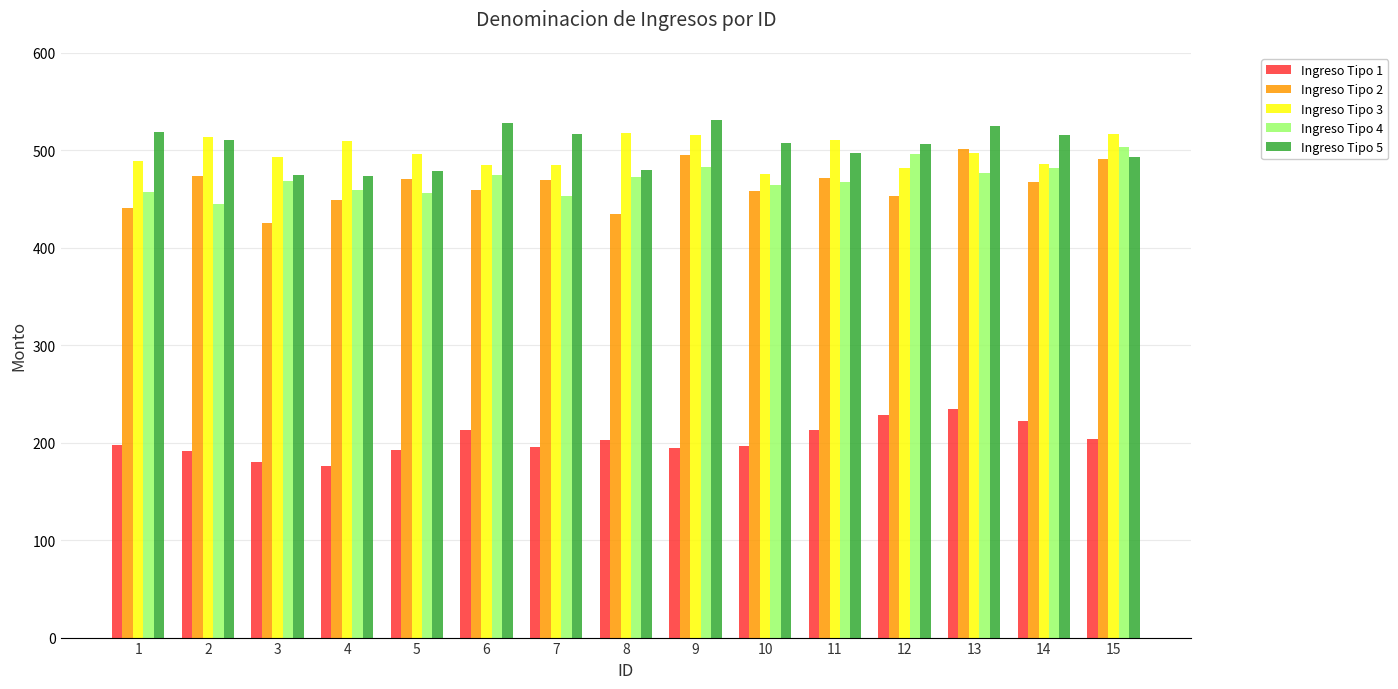

What is the value of the Ingreso Tipo 1 bar at the 10th from the left?

197